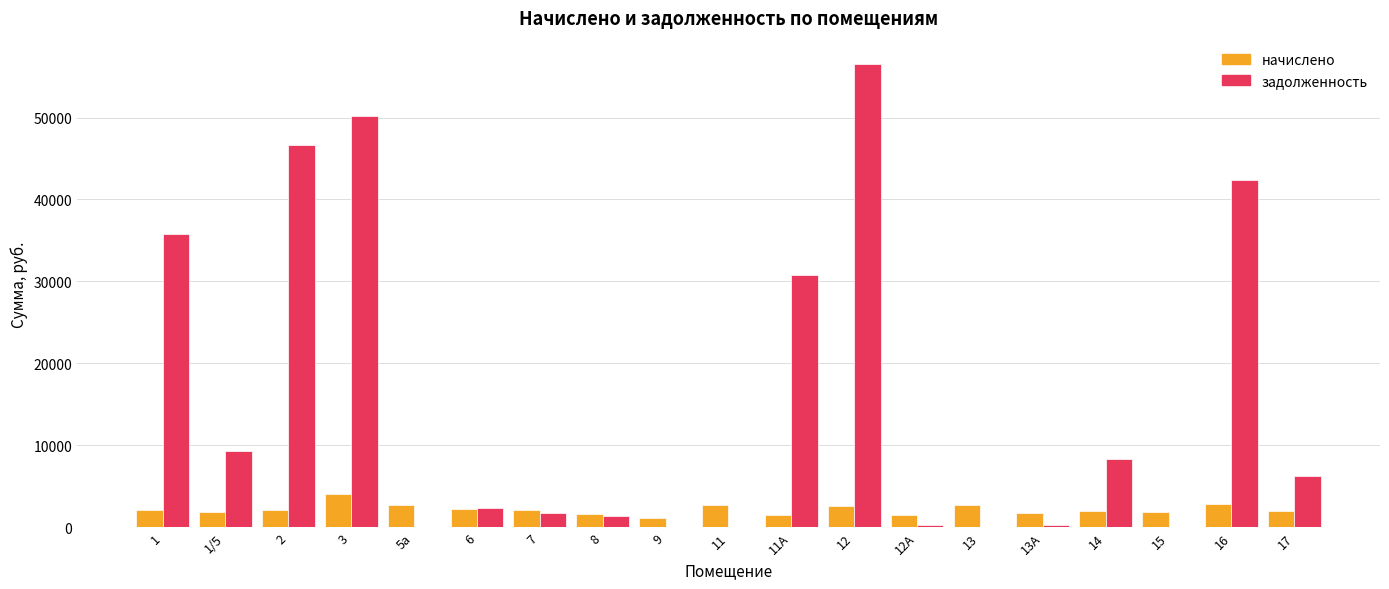

Between 2 and 12, which series saw the biggest shift?

задолженность